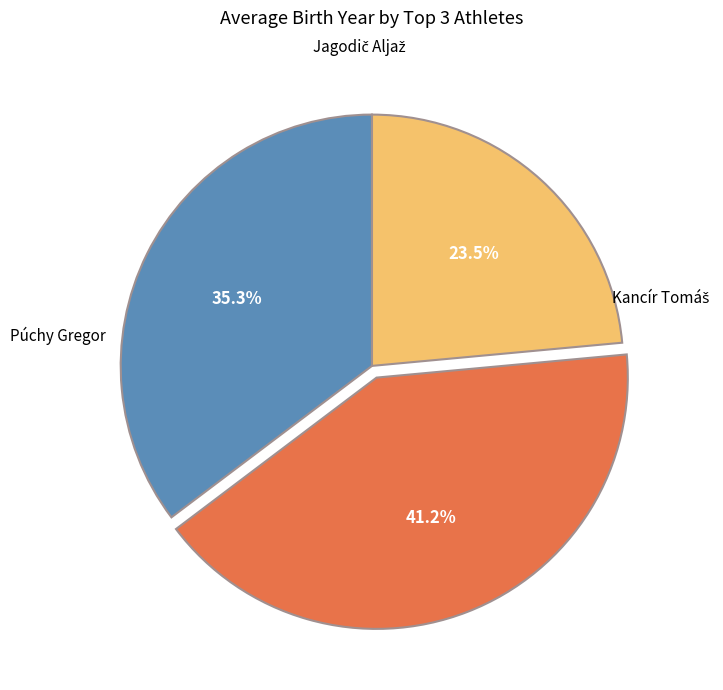

Does any single category account for the majority?

No